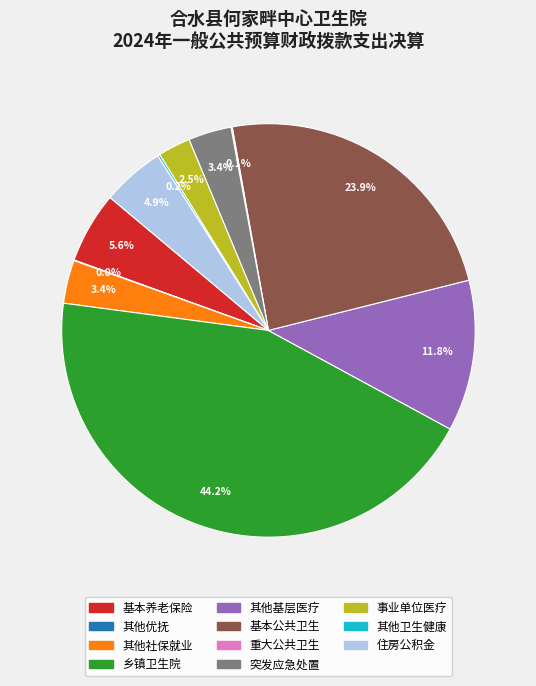

Which category has the biggest portion of the pie?

乡镇卫生院